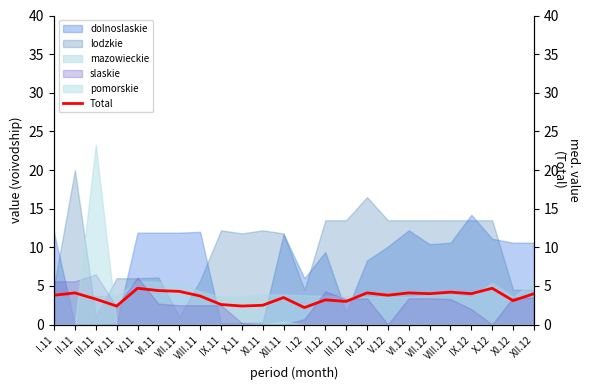

What is the difference between the maximum and second lowest values?

2.3